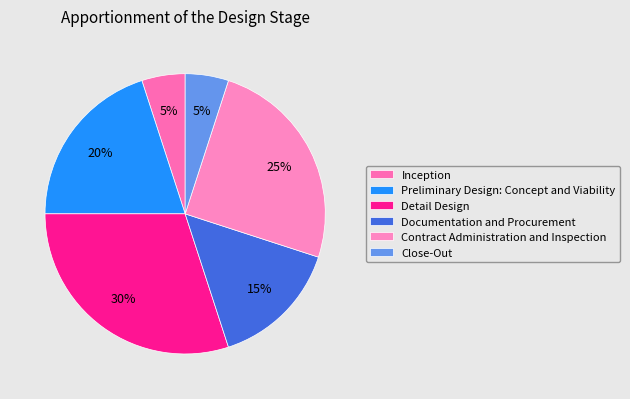

Combined, what portion of the pie is Contract Administration and Inspection and Preliminary Design: Concept and Viability?

45.0%